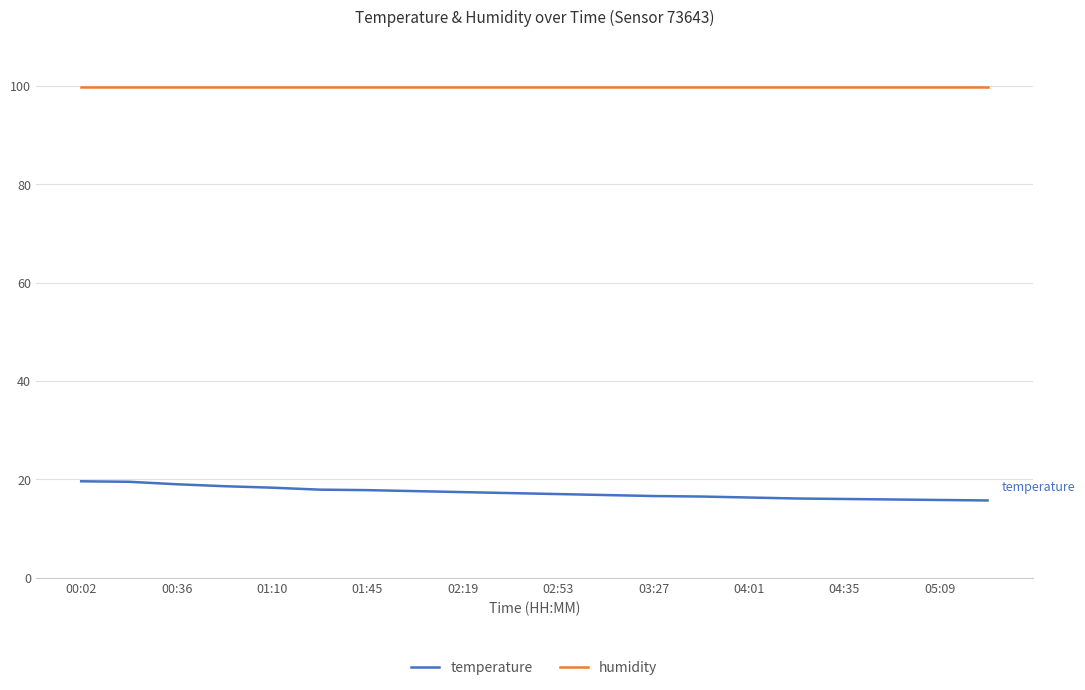

Which series has the largest total across all categories?

humidity